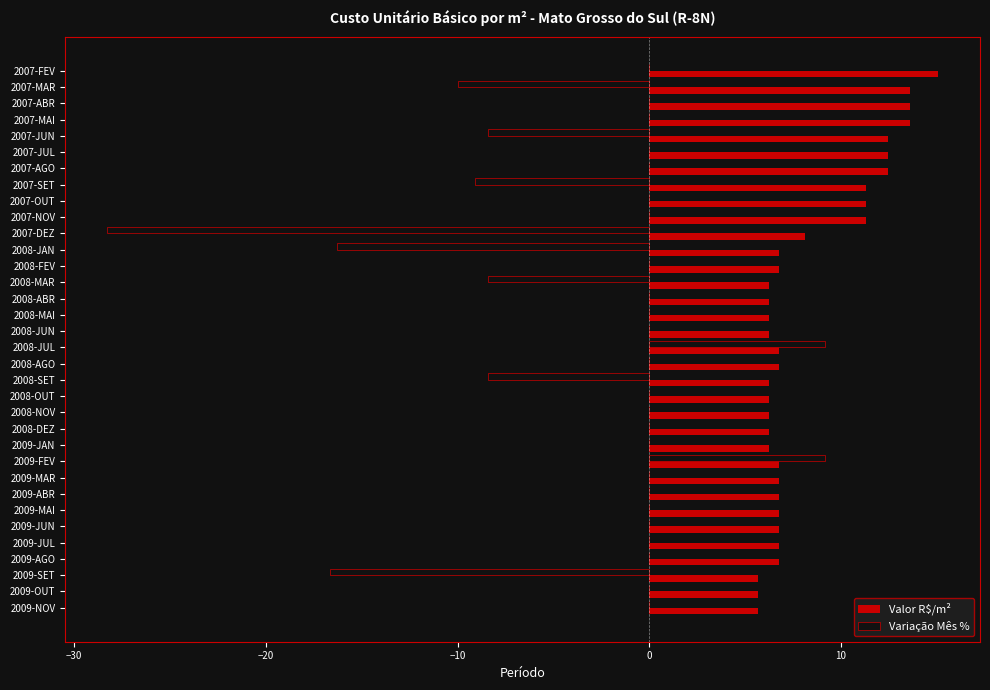

The value of Valor R$/m² at 2009-FEV is 6.8. True or false?

True